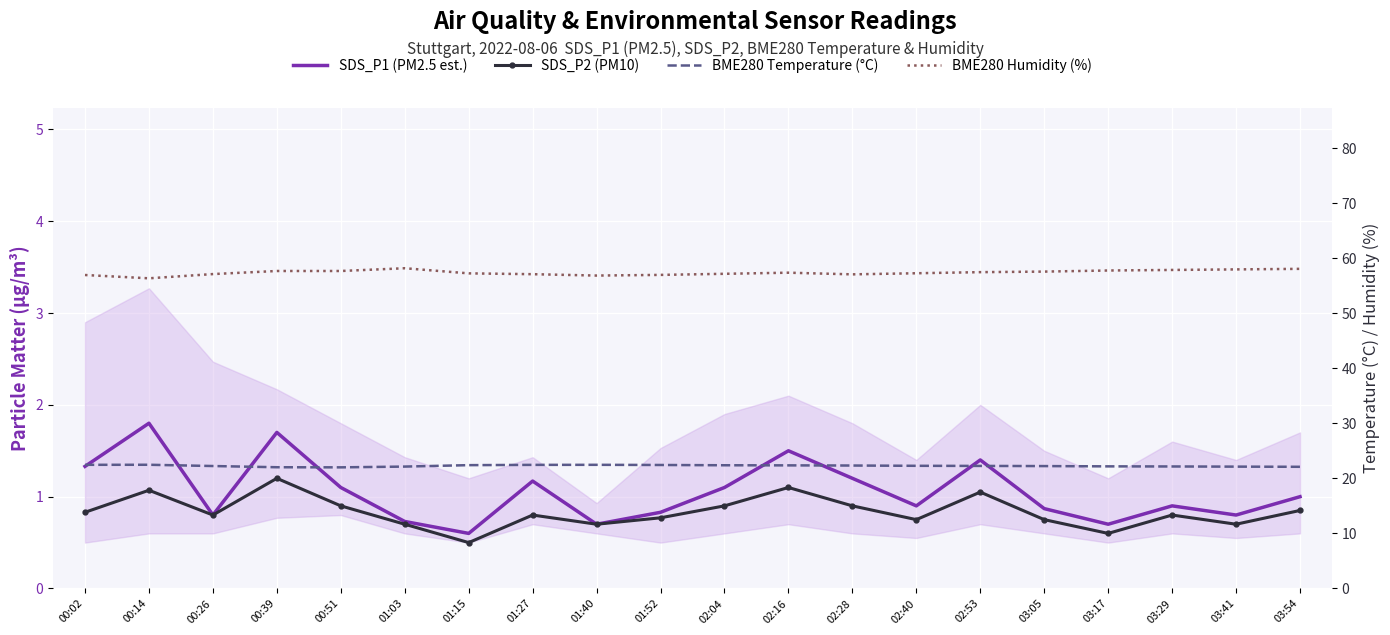

Which series has the widest spread of values?

BME280 Humidity (%)